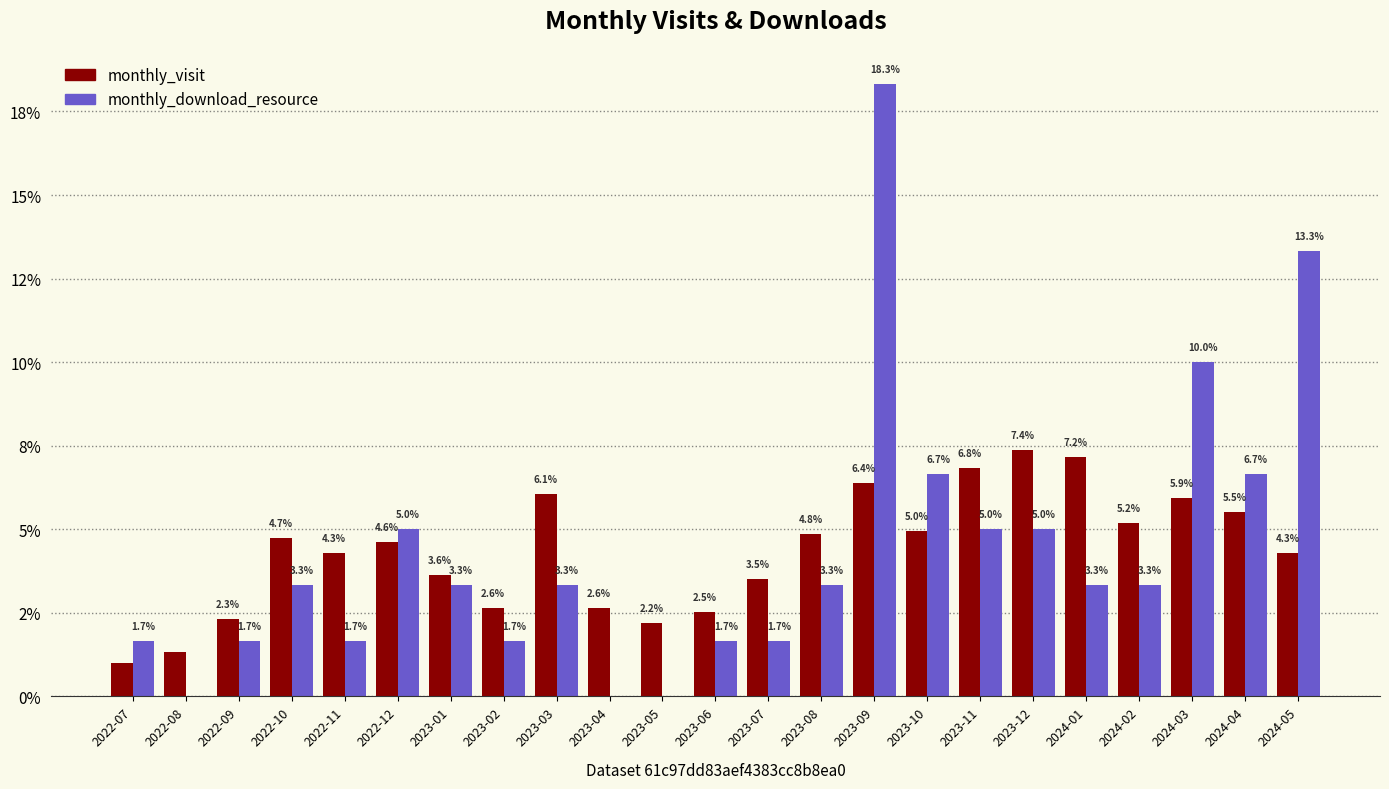

Is it true that monthly_download_resource equals 5.0 at 2023-11?

True